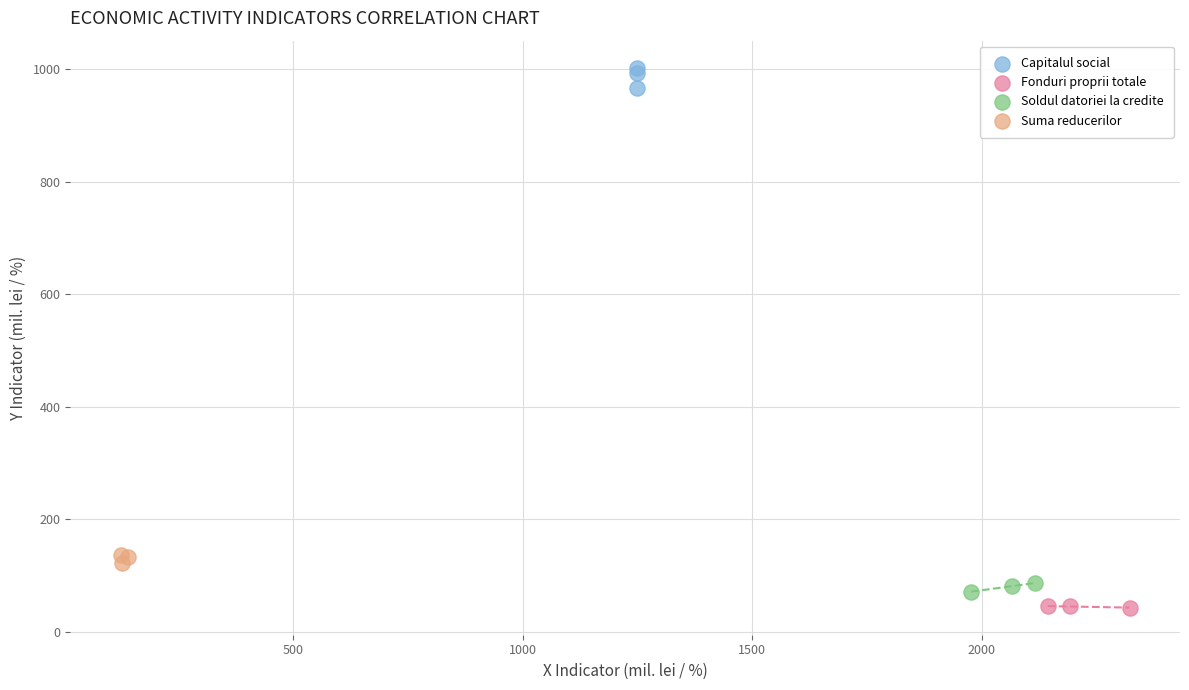

Which series reaches the minimum Y coordinate?

Fonduri proprii totale